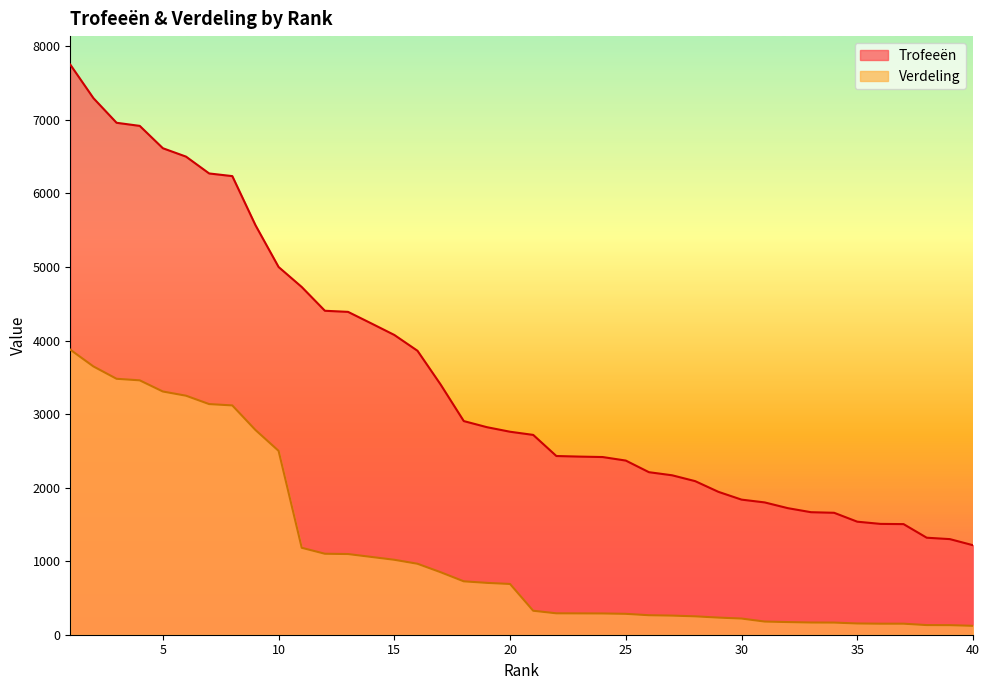

Which has a higher value, 28 or 7?

7